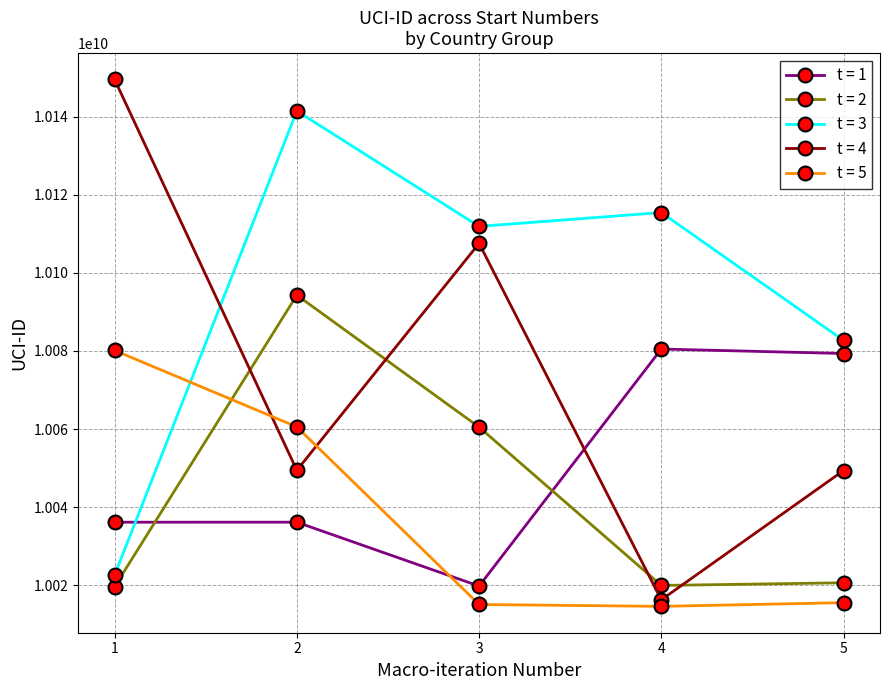

What is the sum of the t = 3 values at 1 and 3?

20134522897